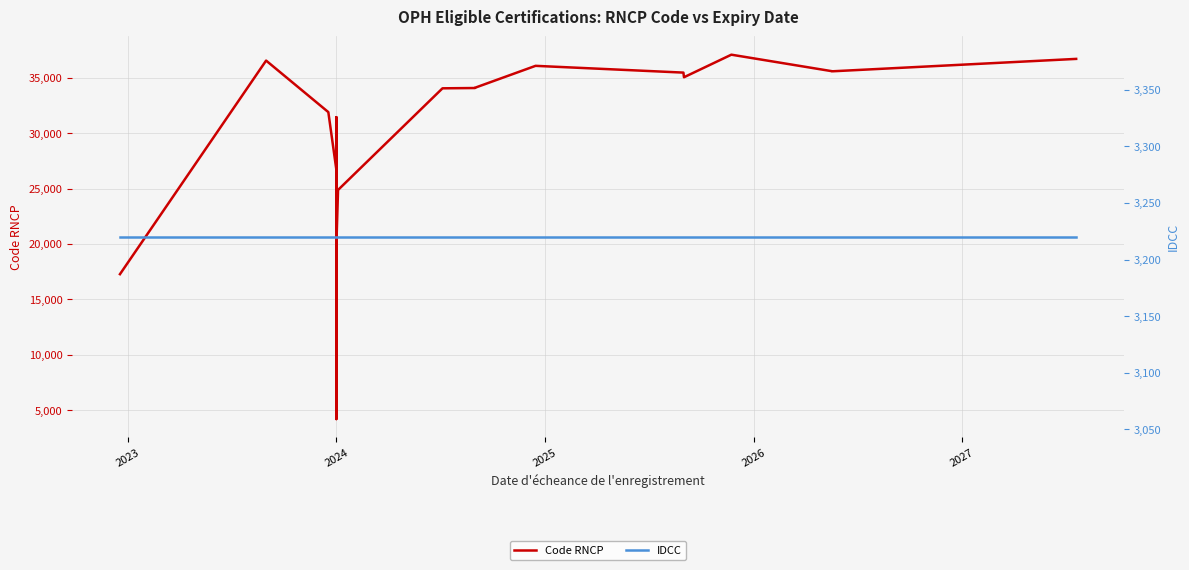

Count the number of categories in the chart.

36